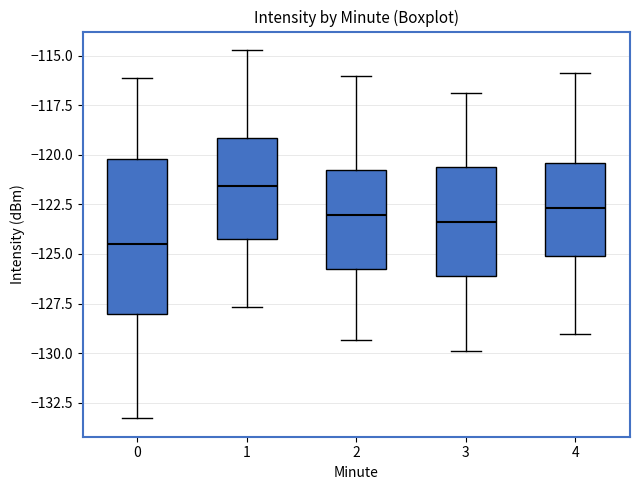

Which box has the highest median line?

1